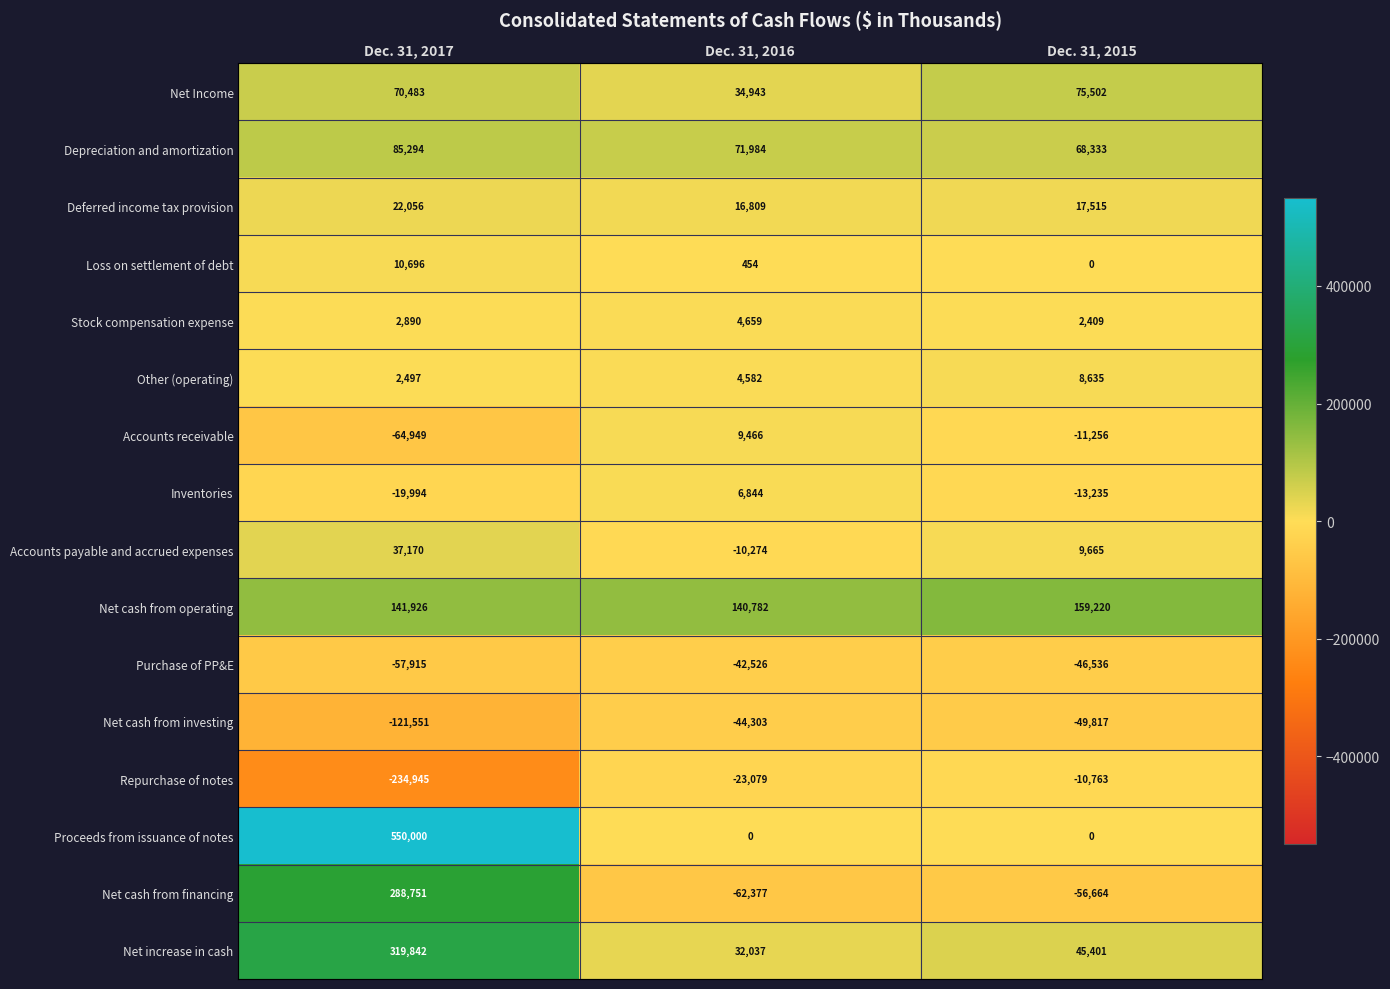

How many values in Proceeds from issuance of notes are above zero?

1